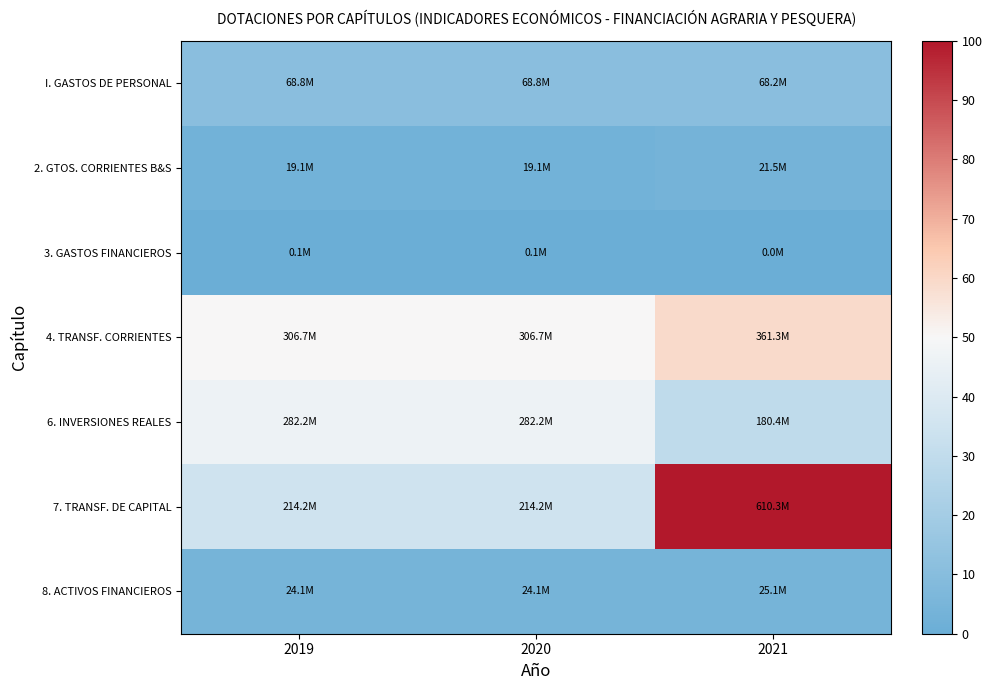

List the series in order of their peak value, highest first.

7. TRANSF. DE CAPITAL, 4. TRANSF. CORRIENTES, 6. INVERSIONES REALES, I. GASTOS DE PERSONAL, 8. ACTIVOS FINANCIEROS, 2. GTOS. CORRIENTES B&S, 3. GASTOS FINANCIEROS